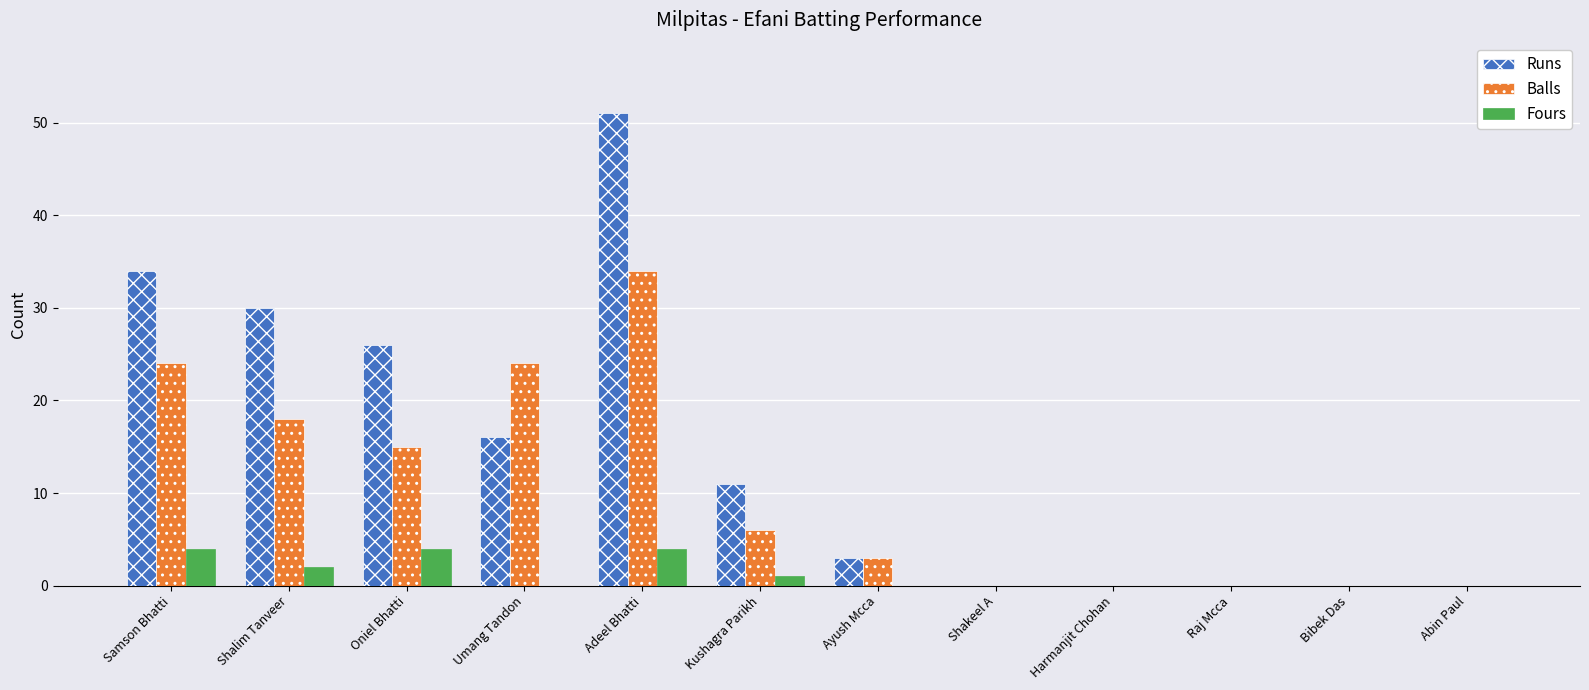

At which category is the sum across all series the highest?

Adeel Bhatti